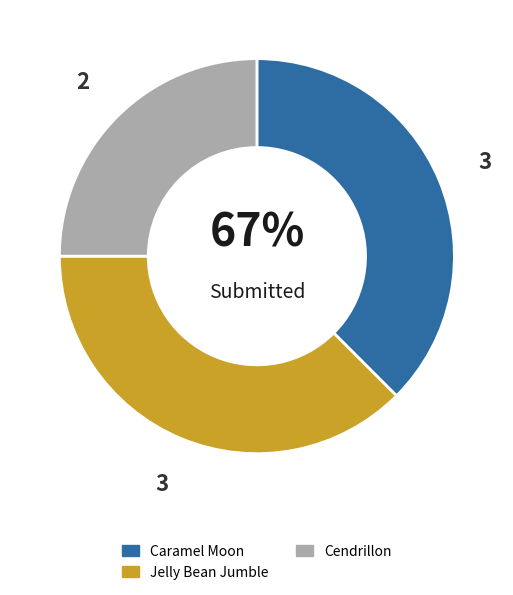

Count the number of slices in the pie.

3